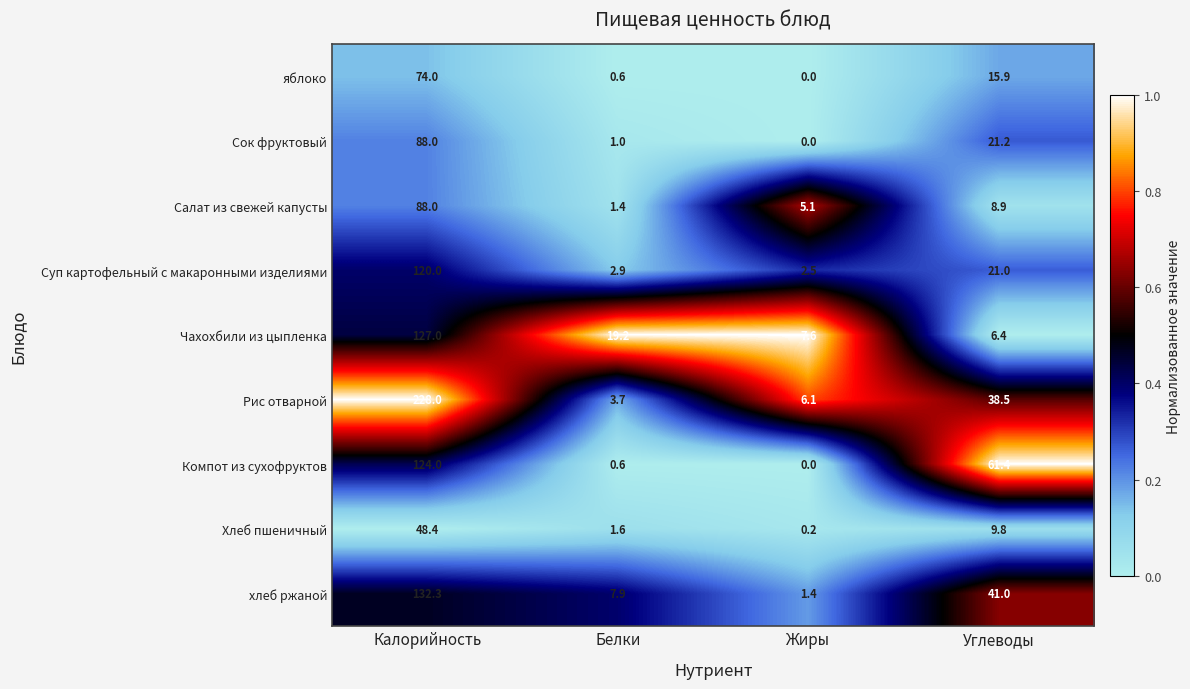

What is the difference between the second highest and second lowest values in the Компот из сухофруктов series?

60.8